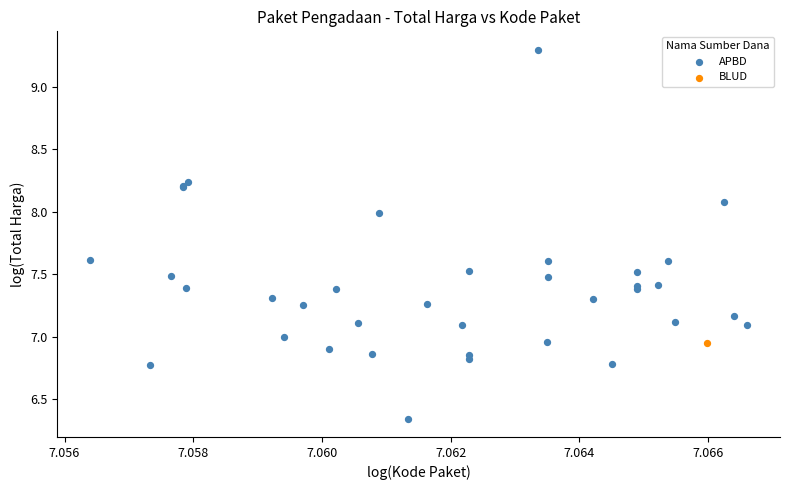

What are all the series names shown in the legend?

APBD, BLUD